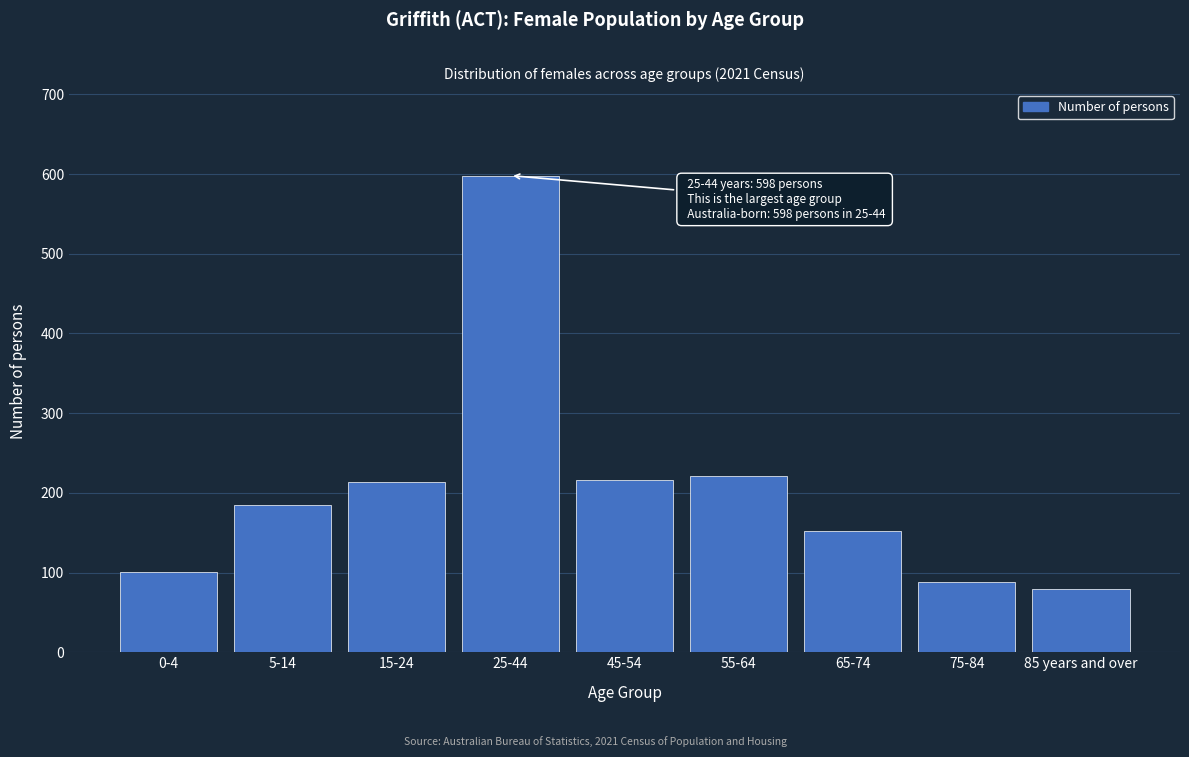

Reading left to right, what are all the values shown in this chart?

101	185	213	598	216	221	152	88	79